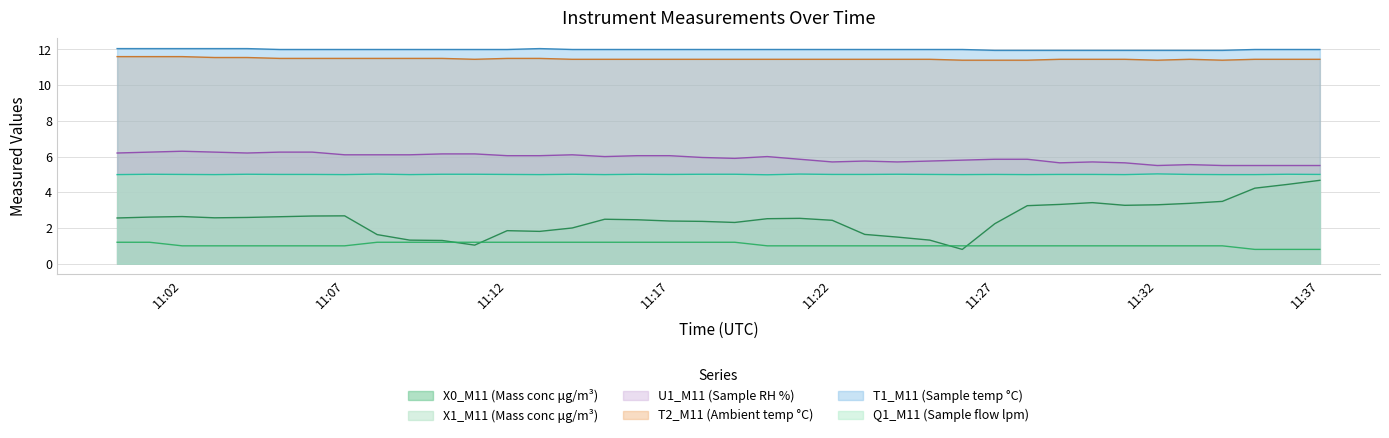

Is it true that X1_M11 (Mass conc μg/m³) equals 0.8 at 2022-04-23 11:35:00?

True